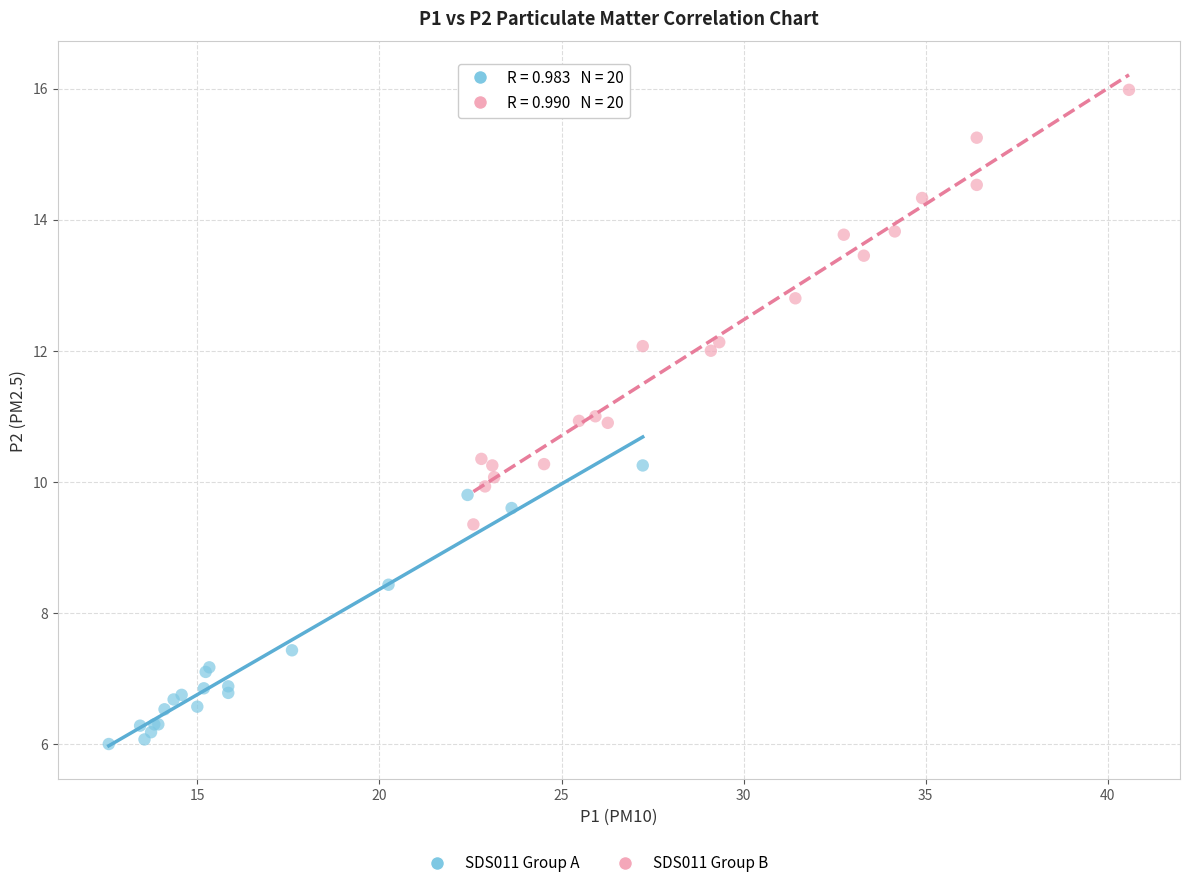

Which series has the largest Y range (max minus min)?

SDS011 Group B